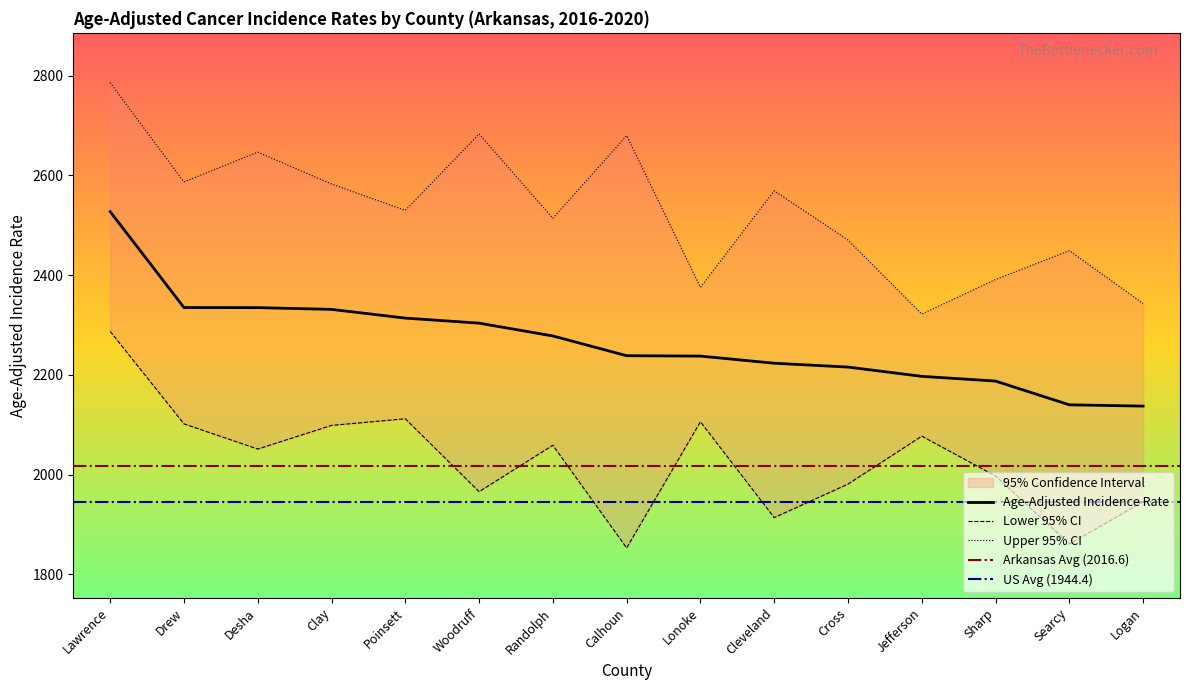

The Upper 95% CI series shows 742.1 at Jefferson. True or false?

False